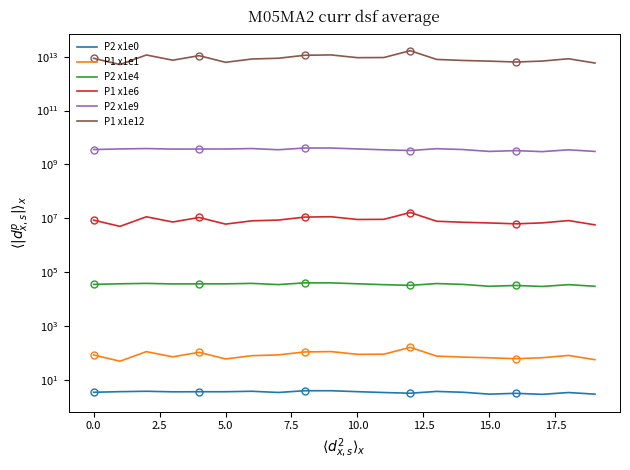

What is the difference between the maximum and minimum values in the P1 x1e6 series?

11490000.0